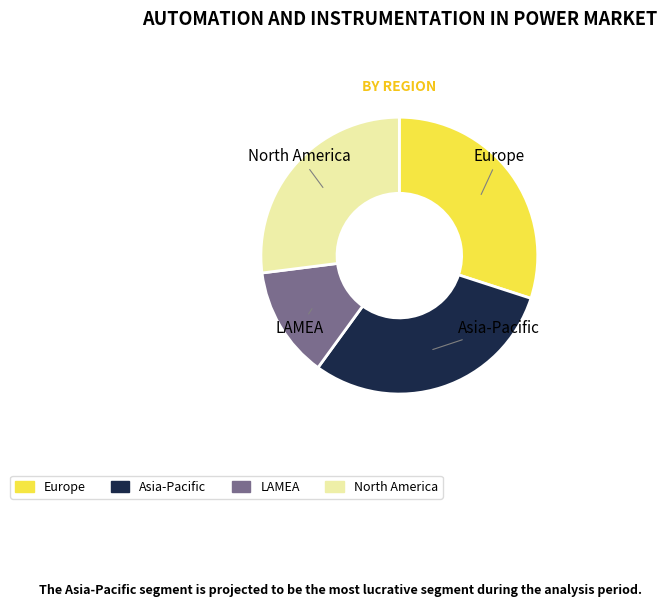

Does any single category account for the majority?

No